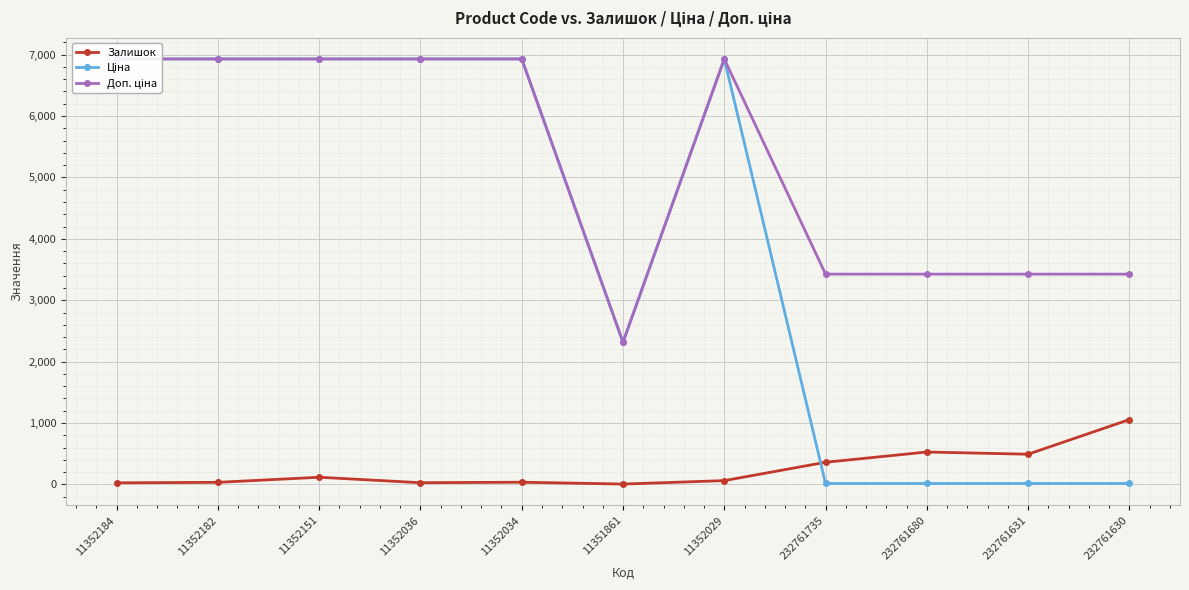

At which category is the sum across all series the highest?

11352151